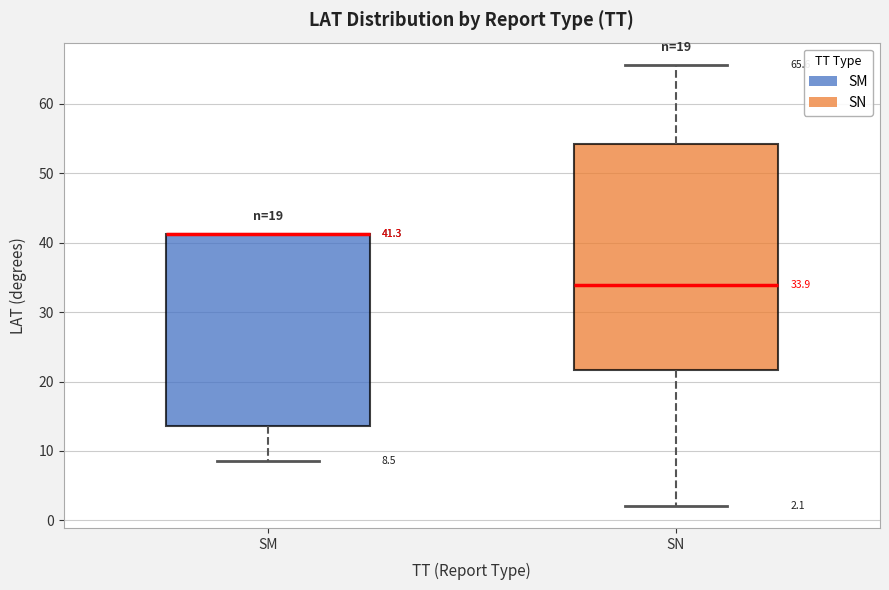

Which box is the tallest, from its lower edge to its upper edge?

SN